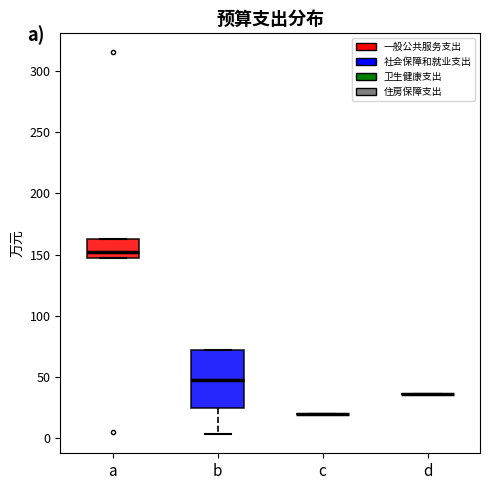

Comparing the boxes themselves (not the whiskers), which one is the tallest?

b